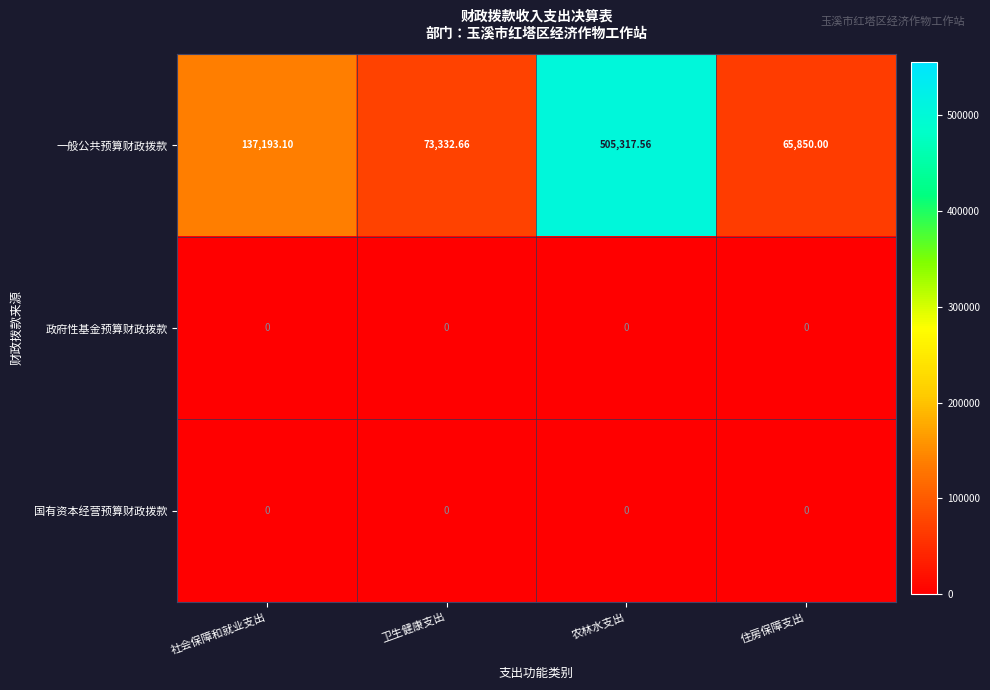

Rank the categories by 一般公共预算财政拨款 value from highest to lowest.

农林水支出, 社会保障和就业支出, 卫生健康支出, 住房保障支出